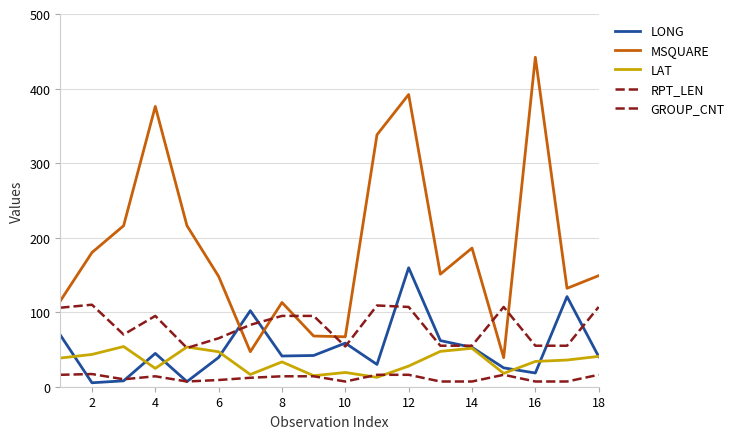

How many lines are shown in the chart?

5